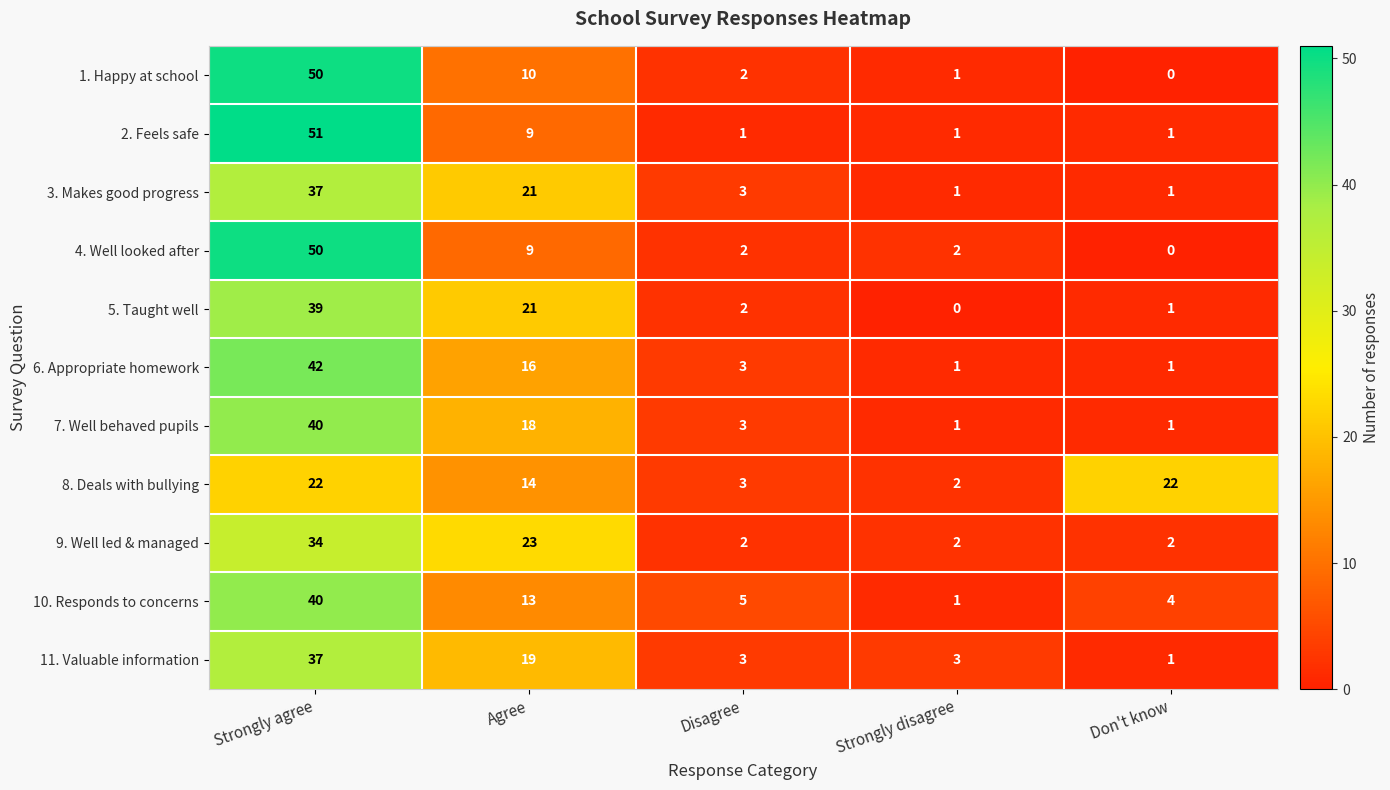

What is the sum of the 2. Feels safe values at Disagree and Strongly agree?

52